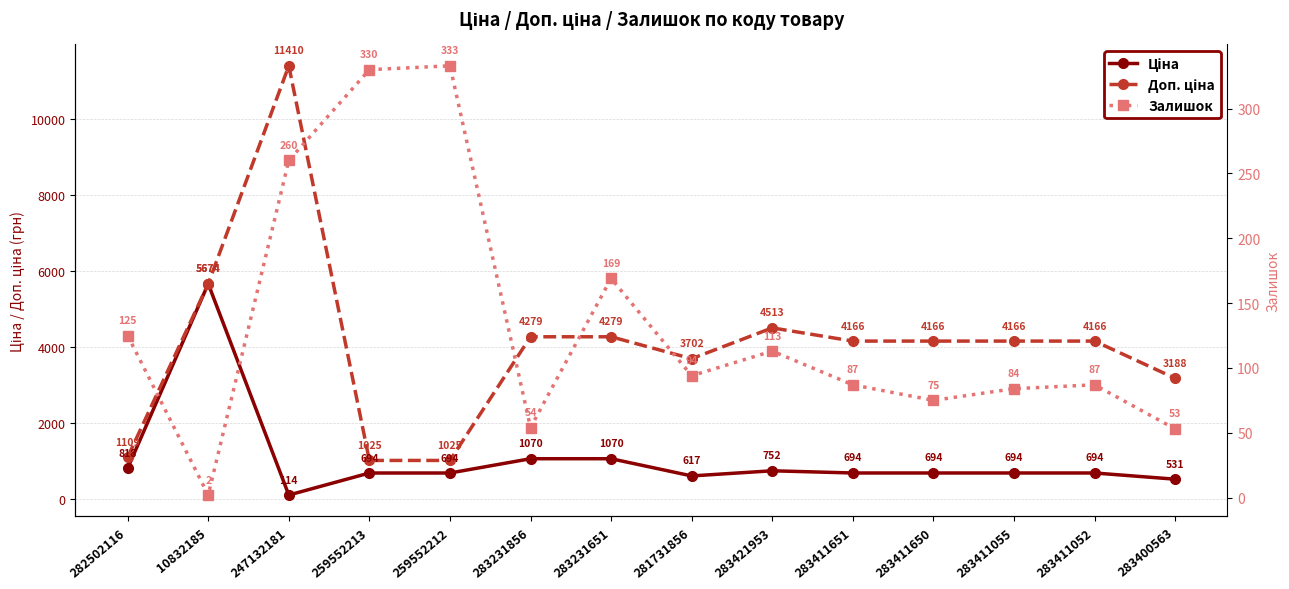

What is the total value across all series at 259552212?

2051.3